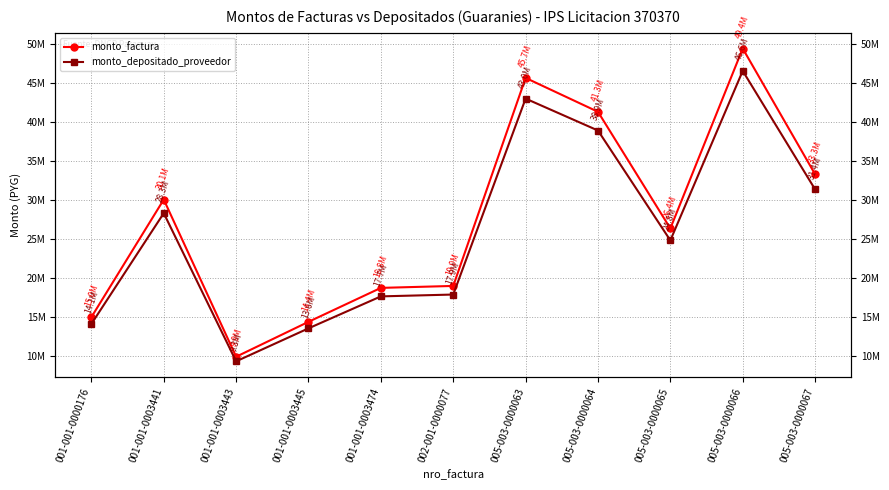

How many data points in monto_factura are less than 26370000?

5